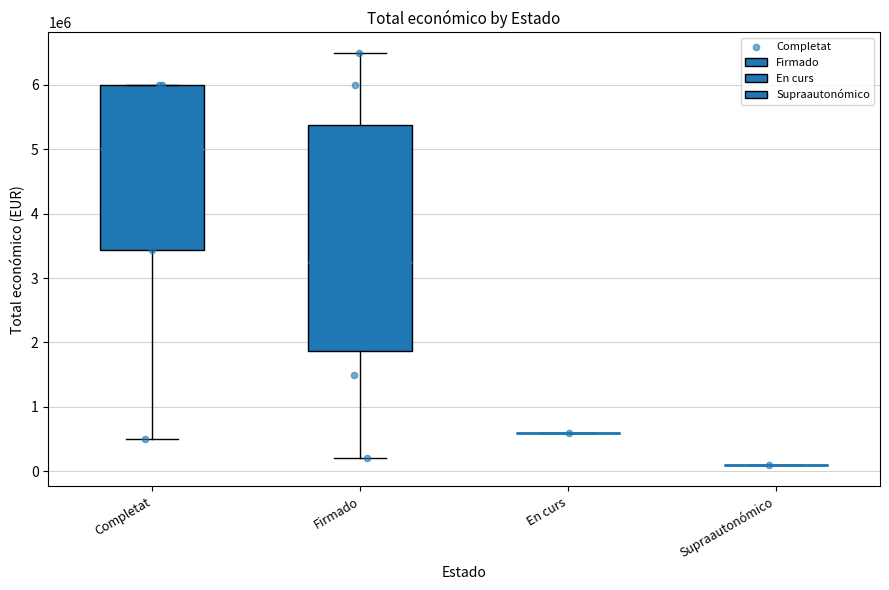

Which has a higher value, Completat or Supraautonómico?

Completat